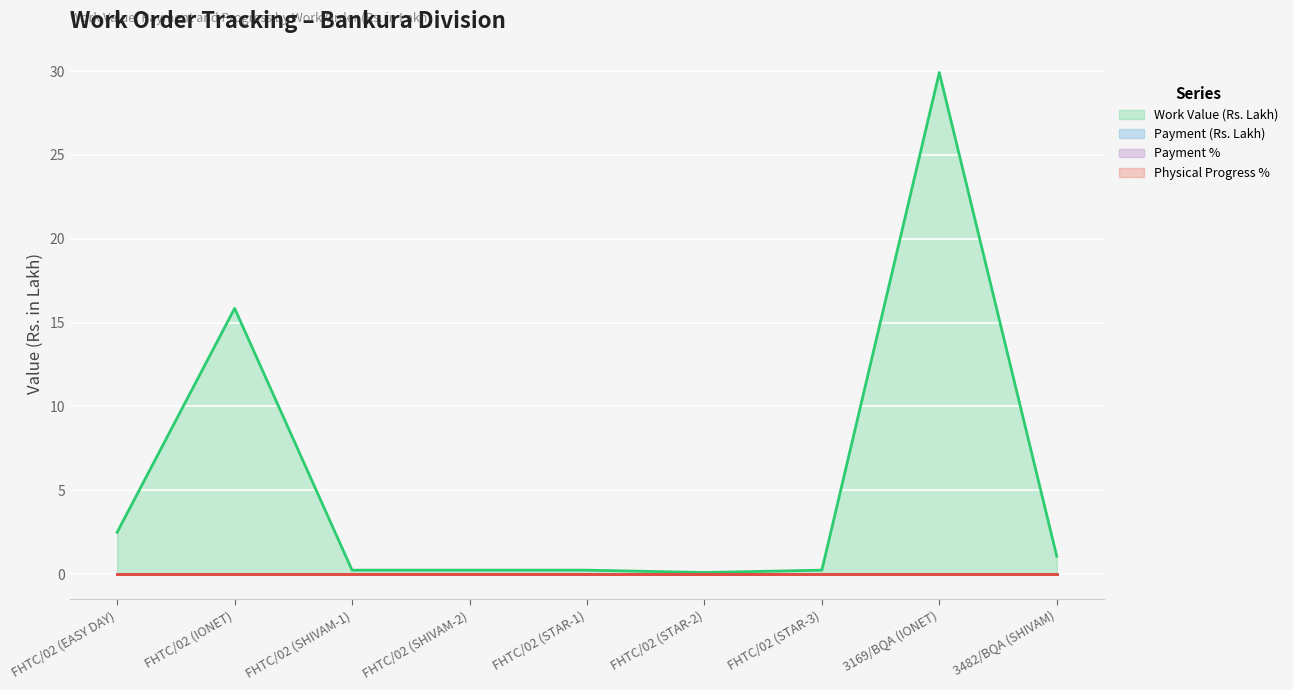

Which series has the largest total across all categories?

Work Value (Rs. Lakh)